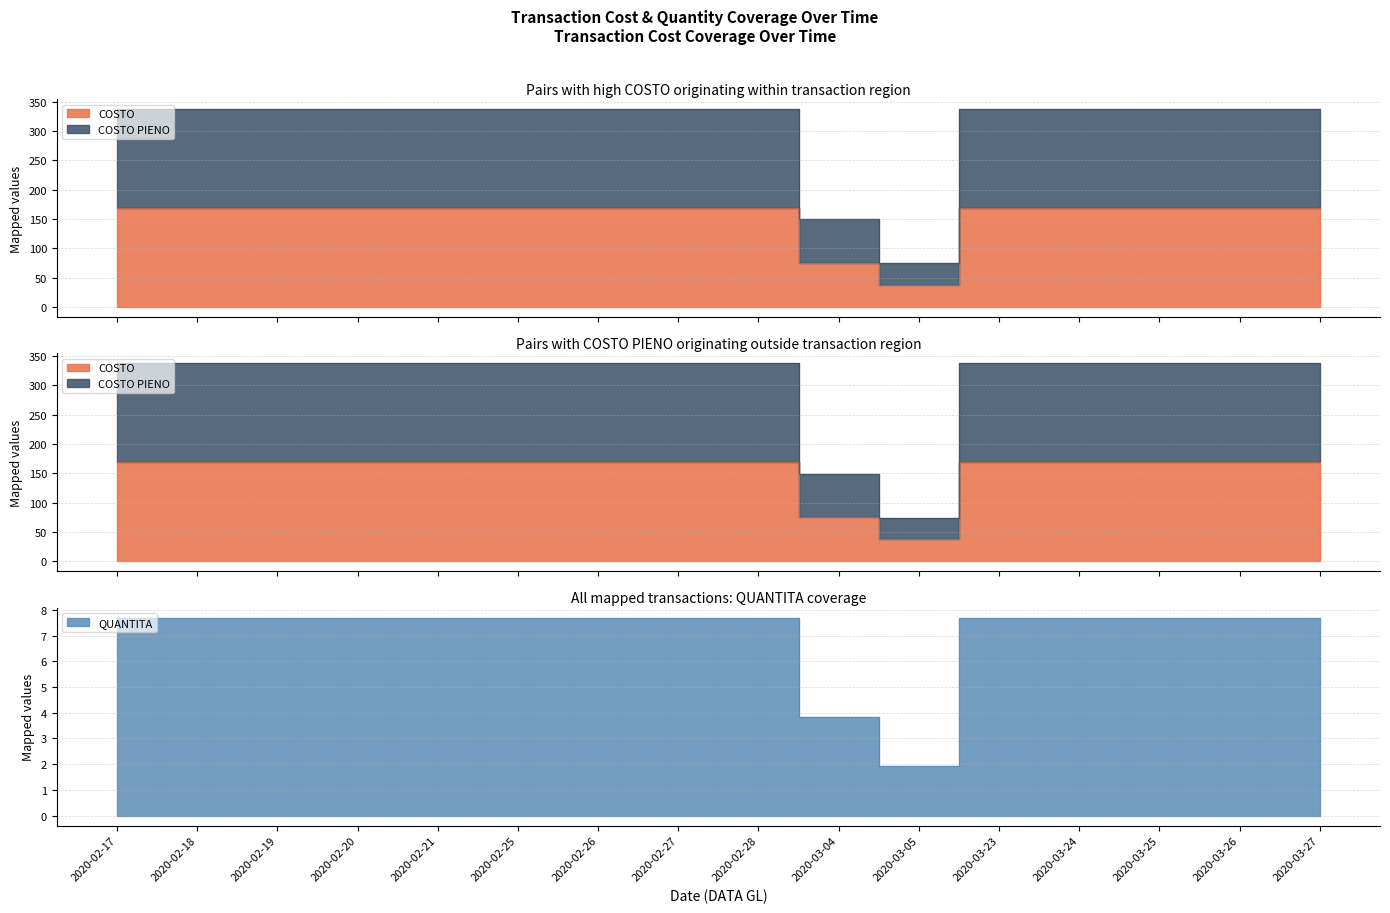

True or false: COSTO PIENO and QUANTITA cross at least once.

False